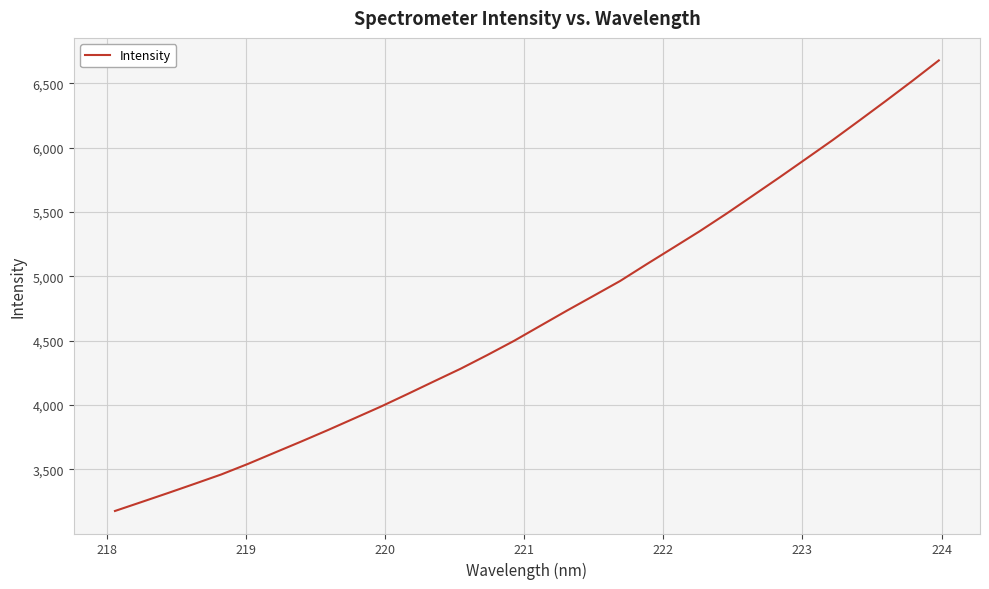

What is the minimum value shown in the chart?

3176.9